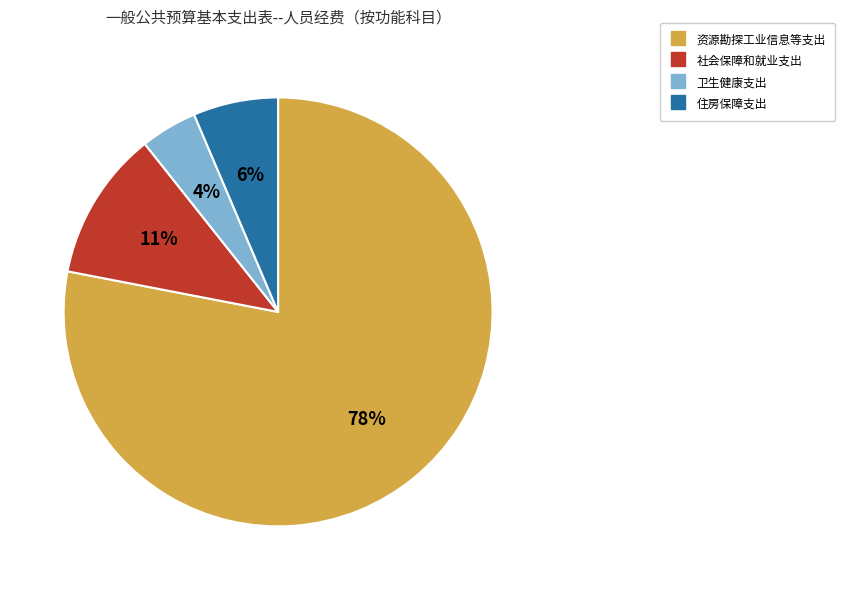

To the nearest percent, what is the difference between the 卫生健康支出 and 住房保障支出 slice percentages?

2%